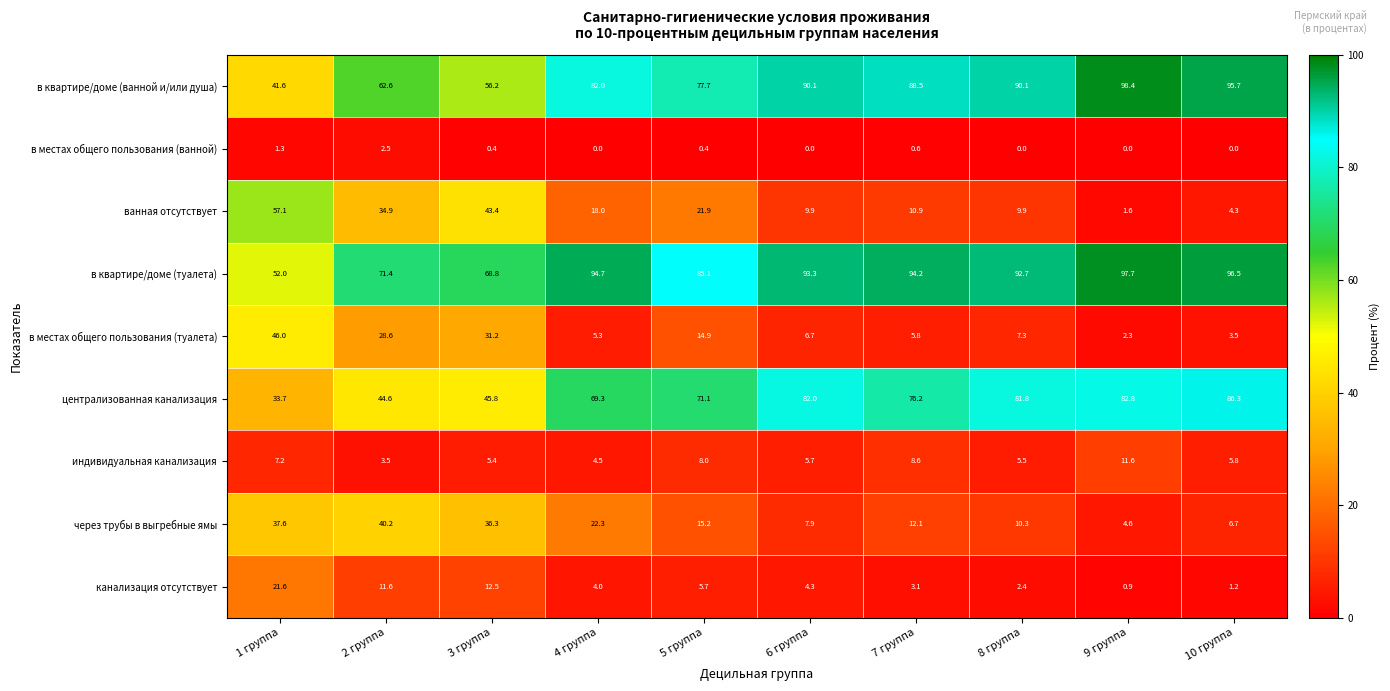

Which series has the widest spread of values?

в квартире/доме (ванной и/или душа)